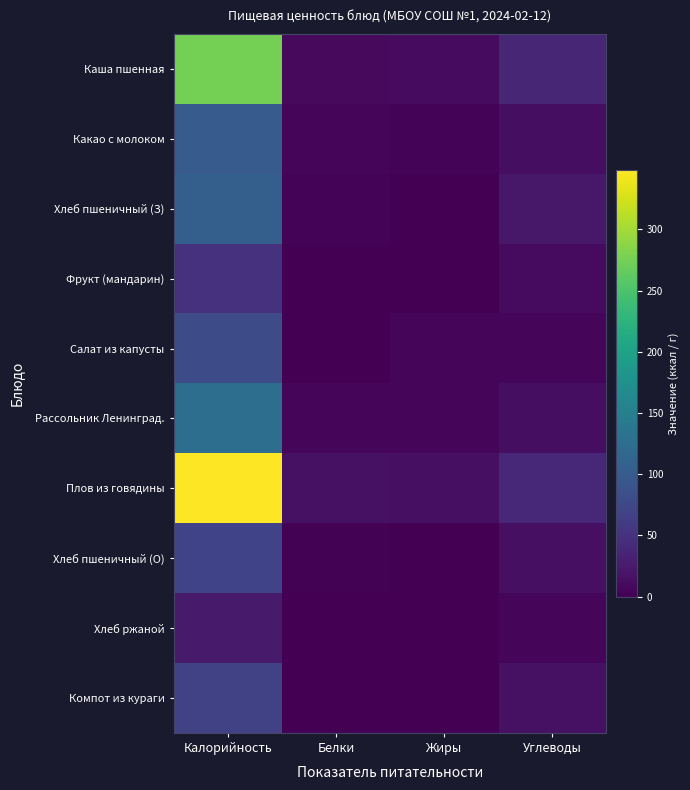

List the series in order of their peak value, lowest first.

Хлеб ржаной, Фрукт (мандарин), Компот из кураги, Хлеб пшеничный (О), Салат из капусты, Какао с молоком, Хлеб пшеничный (З), Рассольник Ленинград., Каша пшенная, Плов из говядины